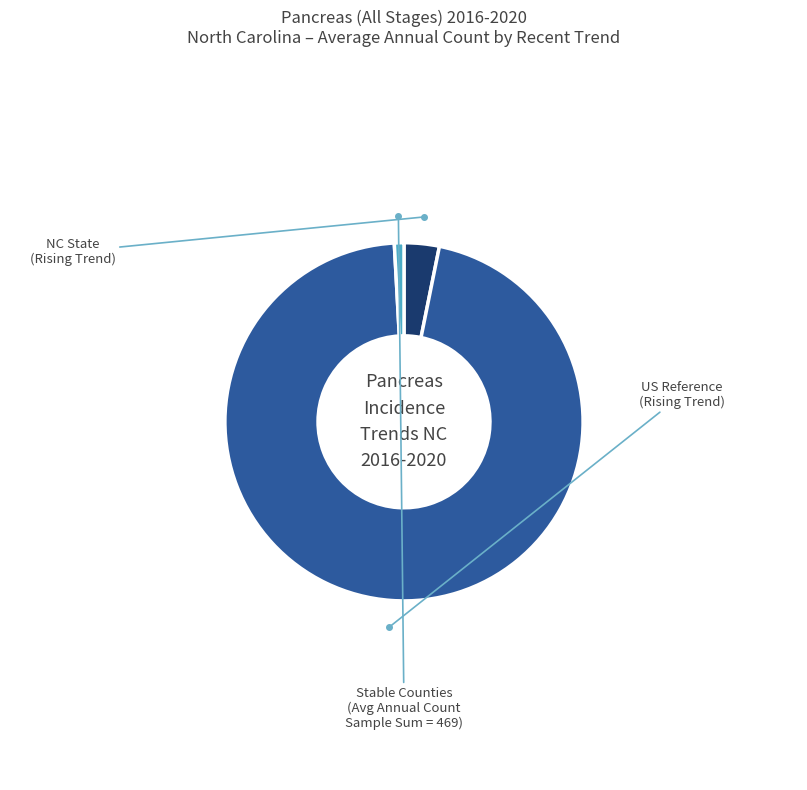

Is there any slice that represents more than half of the pie?

Yes